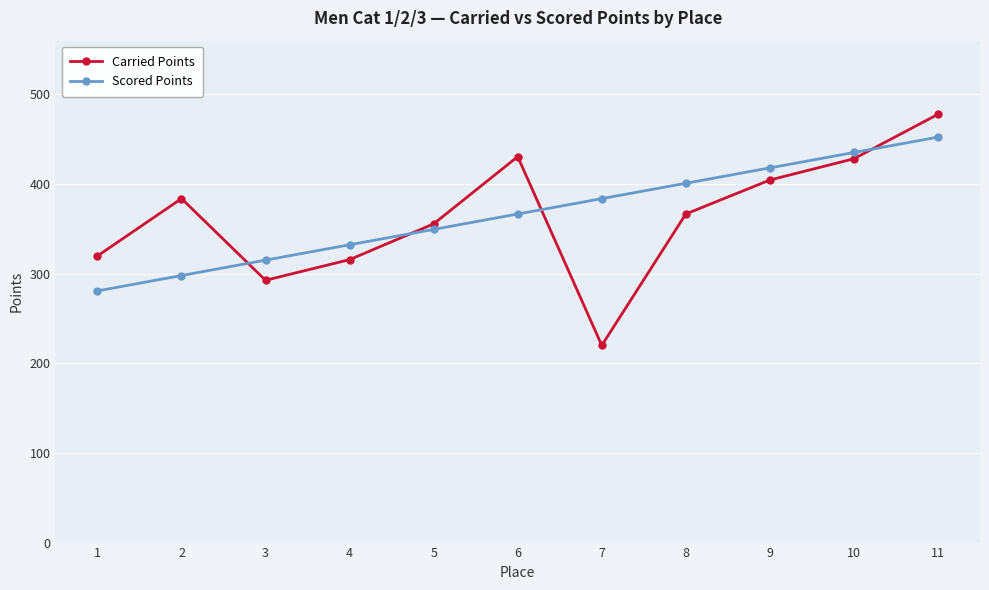

What is the difference between the maximum and second lowest values in the Scored Points series?

154.4